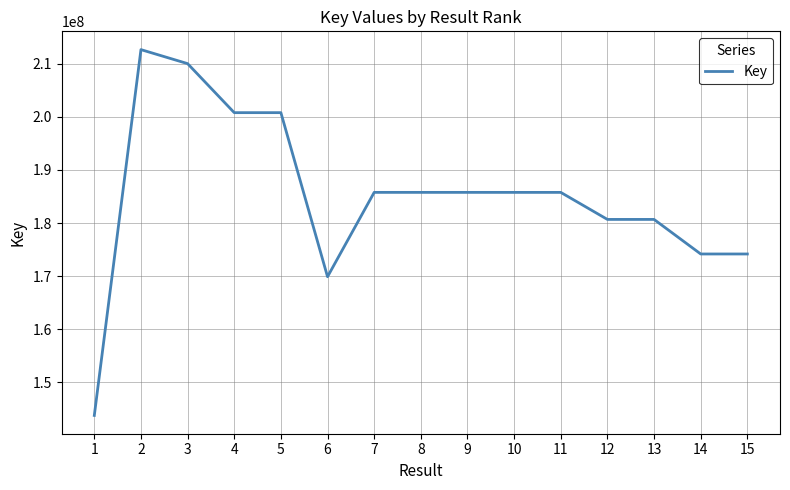

Approximately how many times larger is the value at 12 compared to 11?

1.0